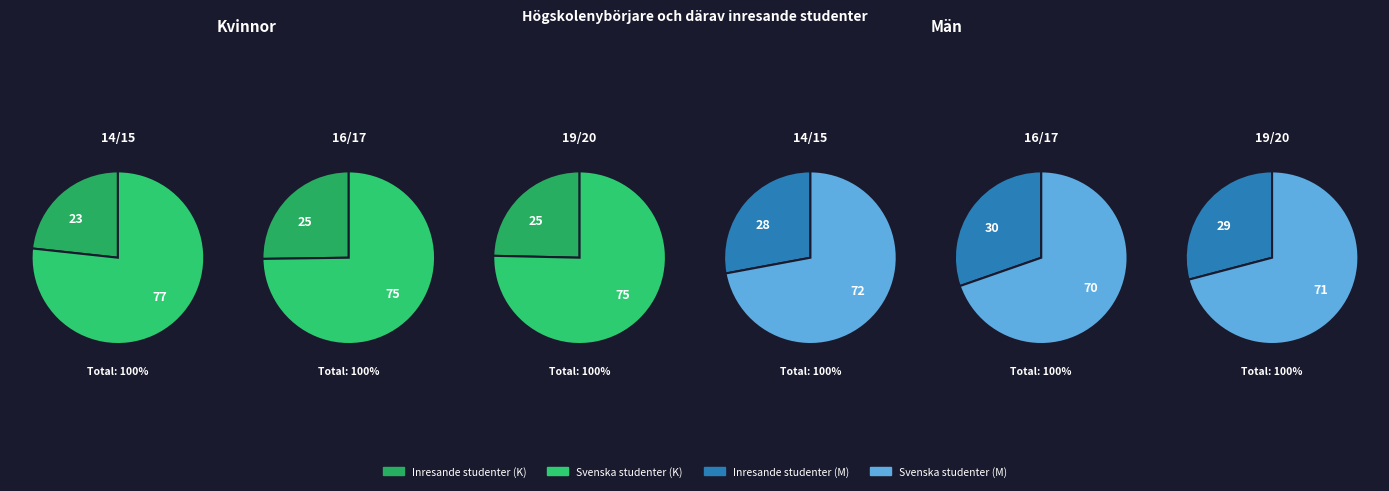

The 16/17 slice represents 25% of the pie. True or false?

False